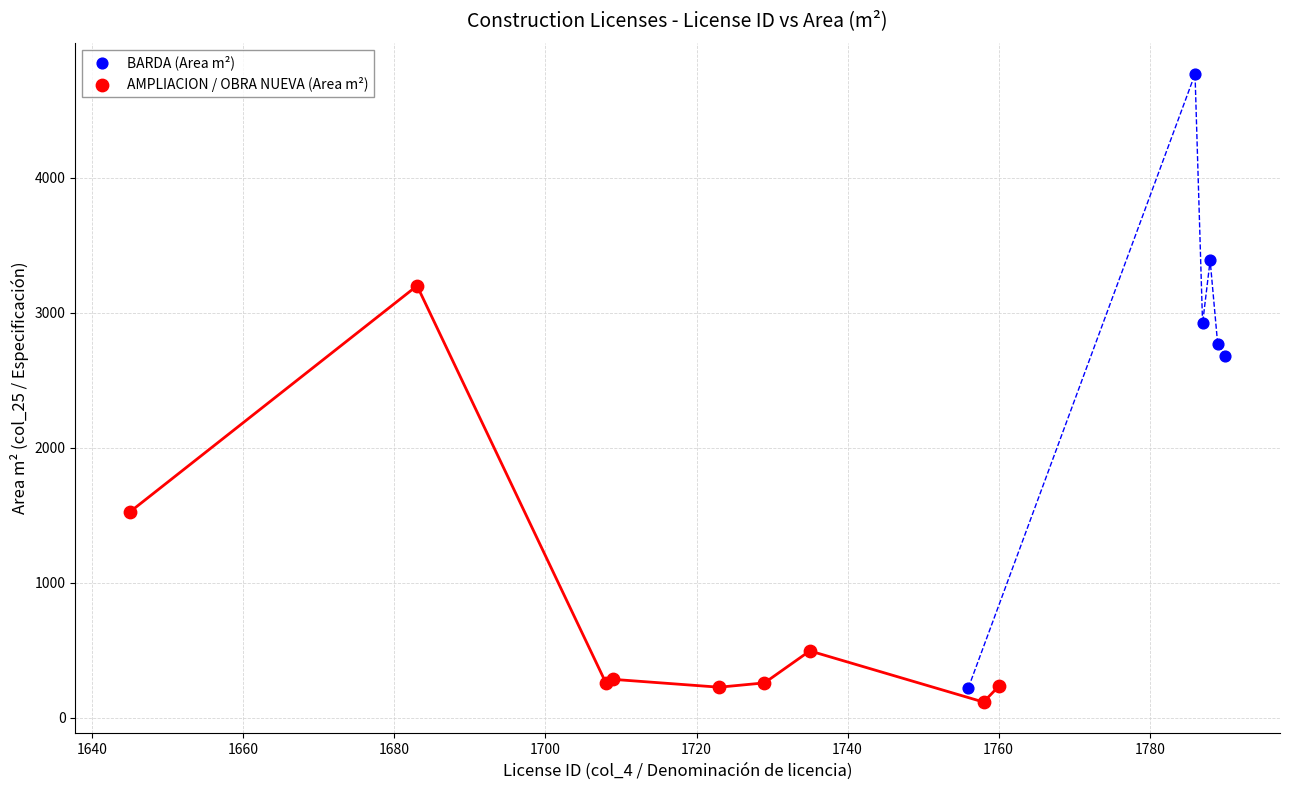

Which series has the largest Y range (max minus min)?

BARDA (Area m²)